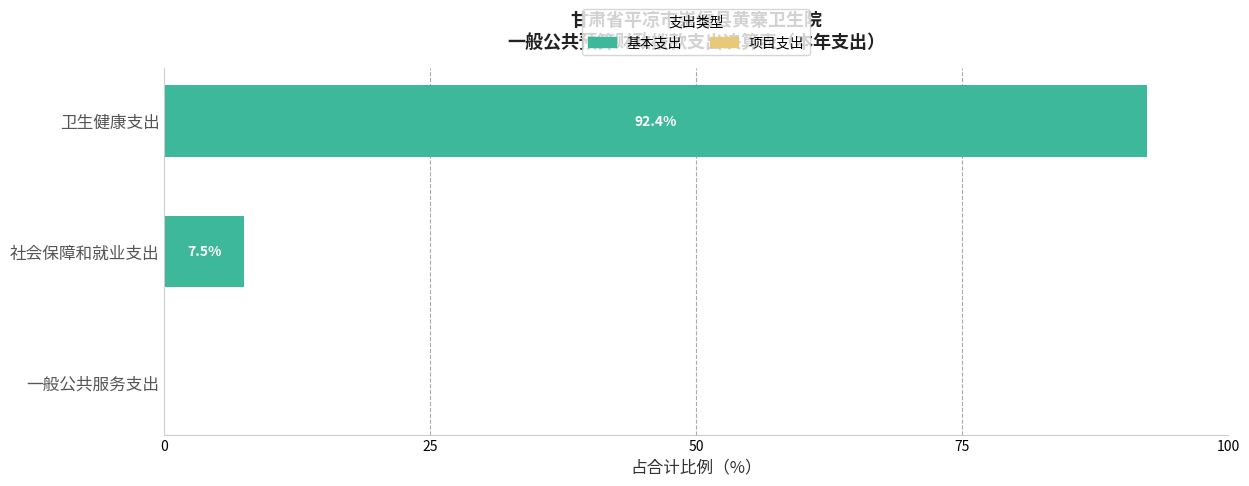

What is the change in value from 一般公共服务支出 to 社会保障和就业支出?

+7.4